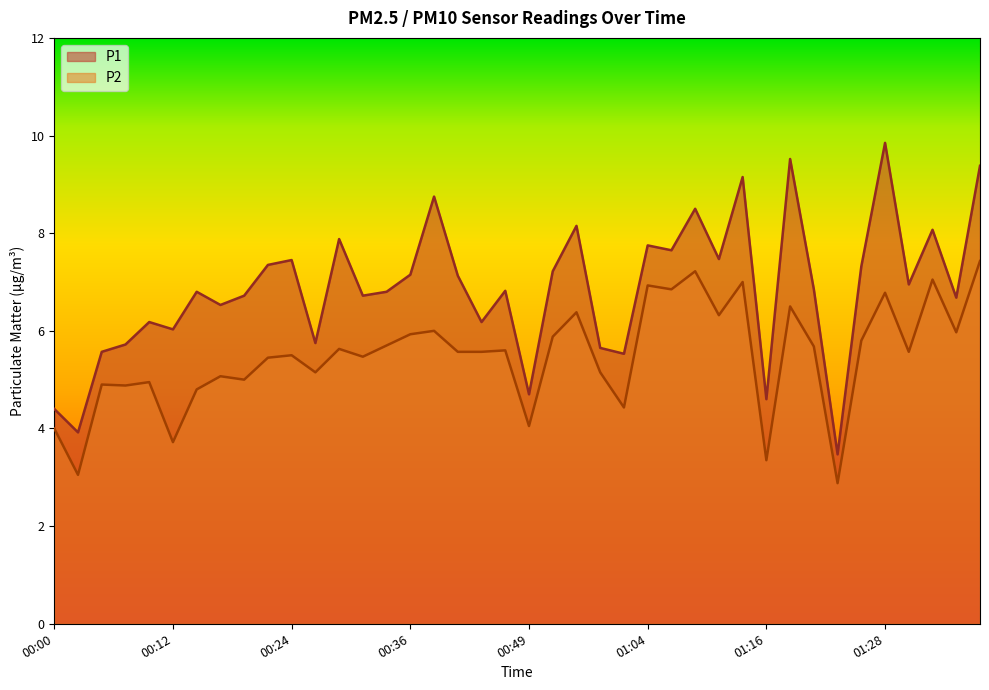

What is the sum of all P2 values?

219.2